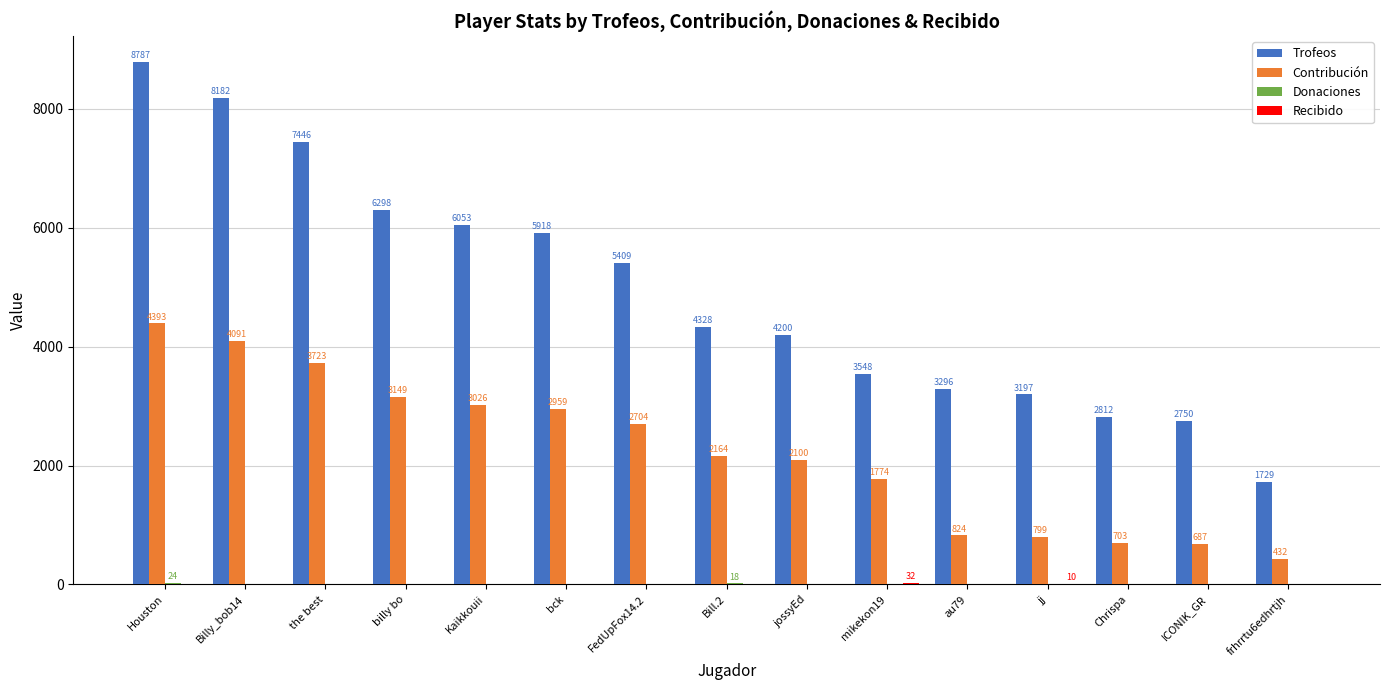

What is the sum of all Contribución values?

33528